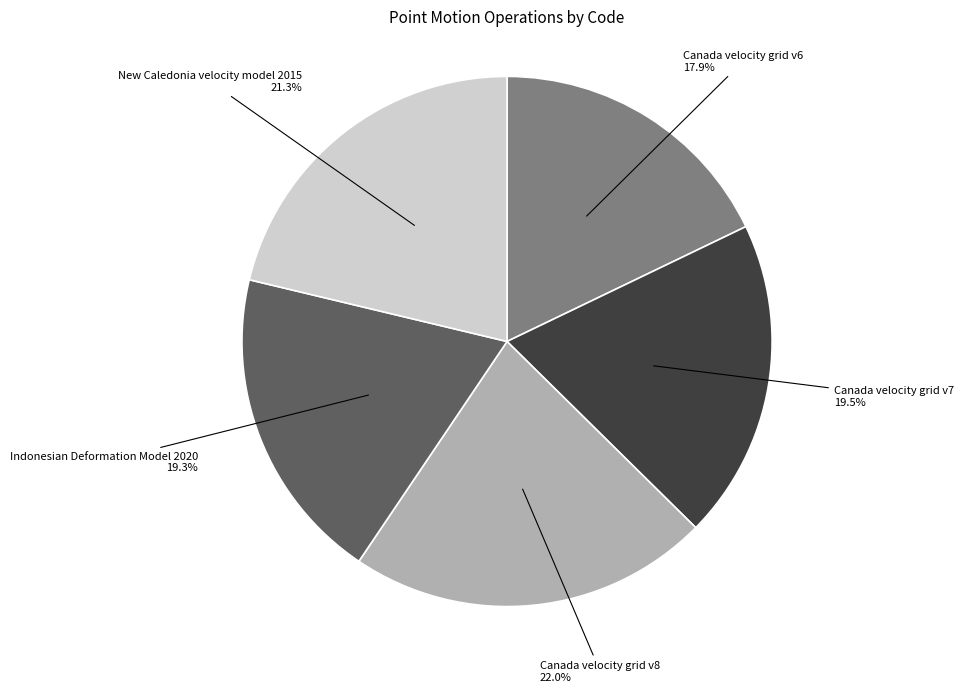

Is there a majority slice in this chart?

No